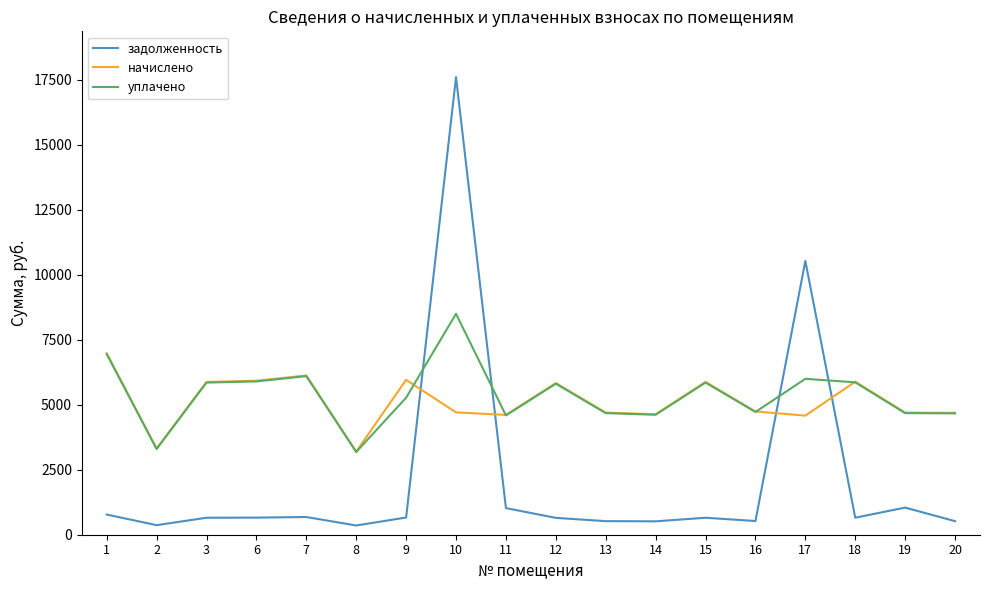

Which series ends up on top after the final intersection of задолженность and уплачено?

уплачено